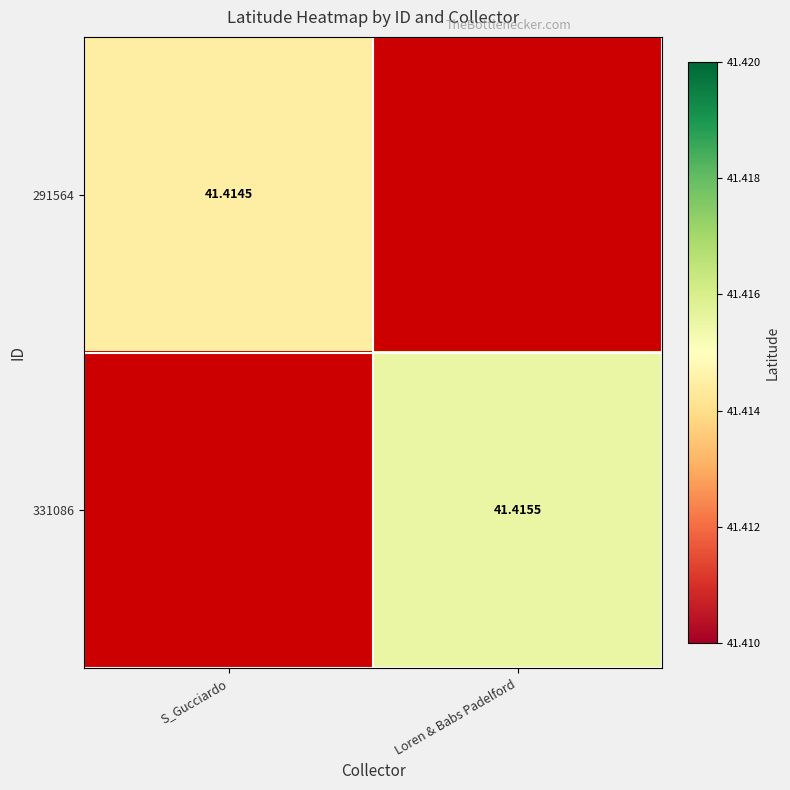

Is the value of 331086 at Loren & Babs Padelford greater than the value of 291564 at S_Gucciardo?

Yes